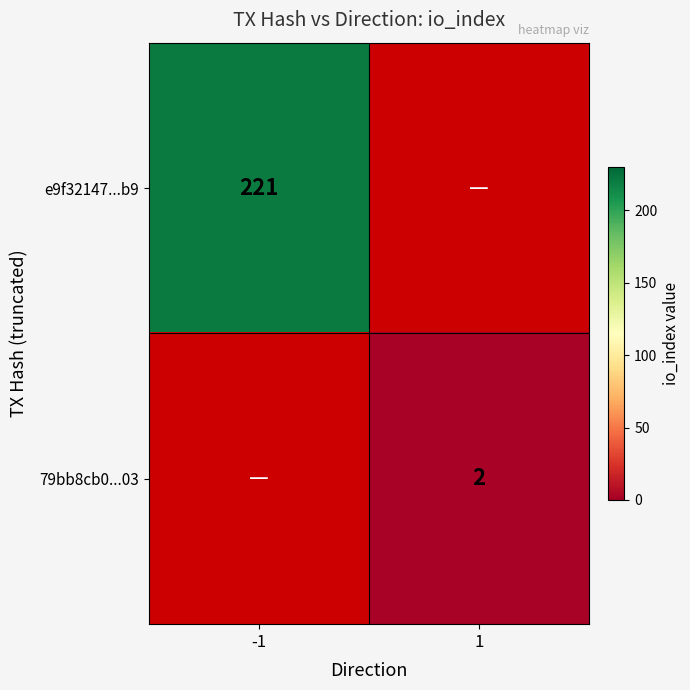

True or false: e9f32147...b9 has a value of 368 at -1.

False